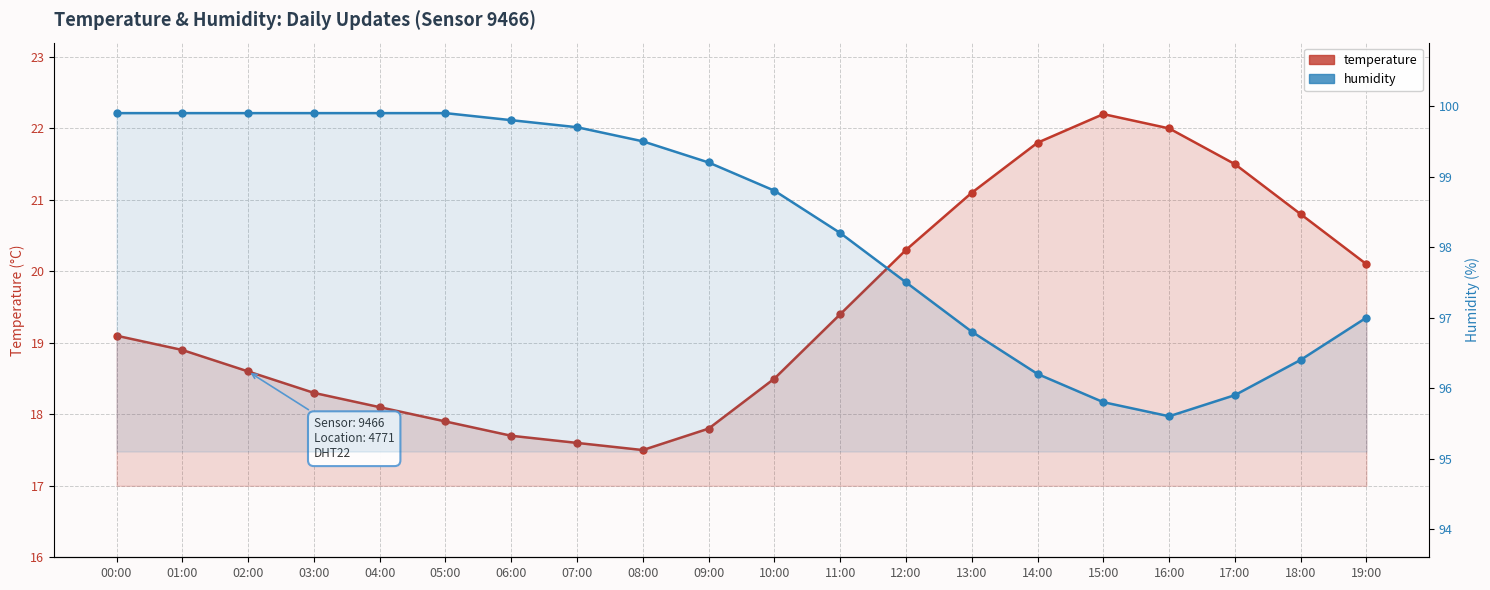

True or false: humidity has more than 2 points higher than both neighbors.

False